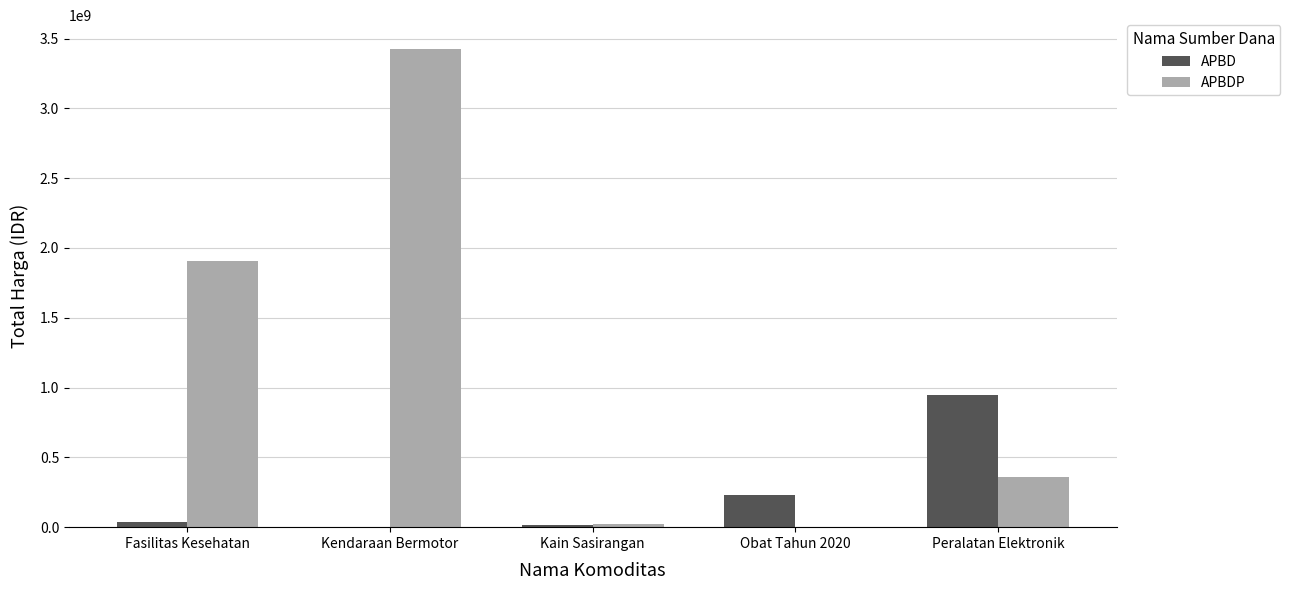

What is the difference between the APBD values at Kain Sasirangan and Kendaraan Bermotor?

18900000